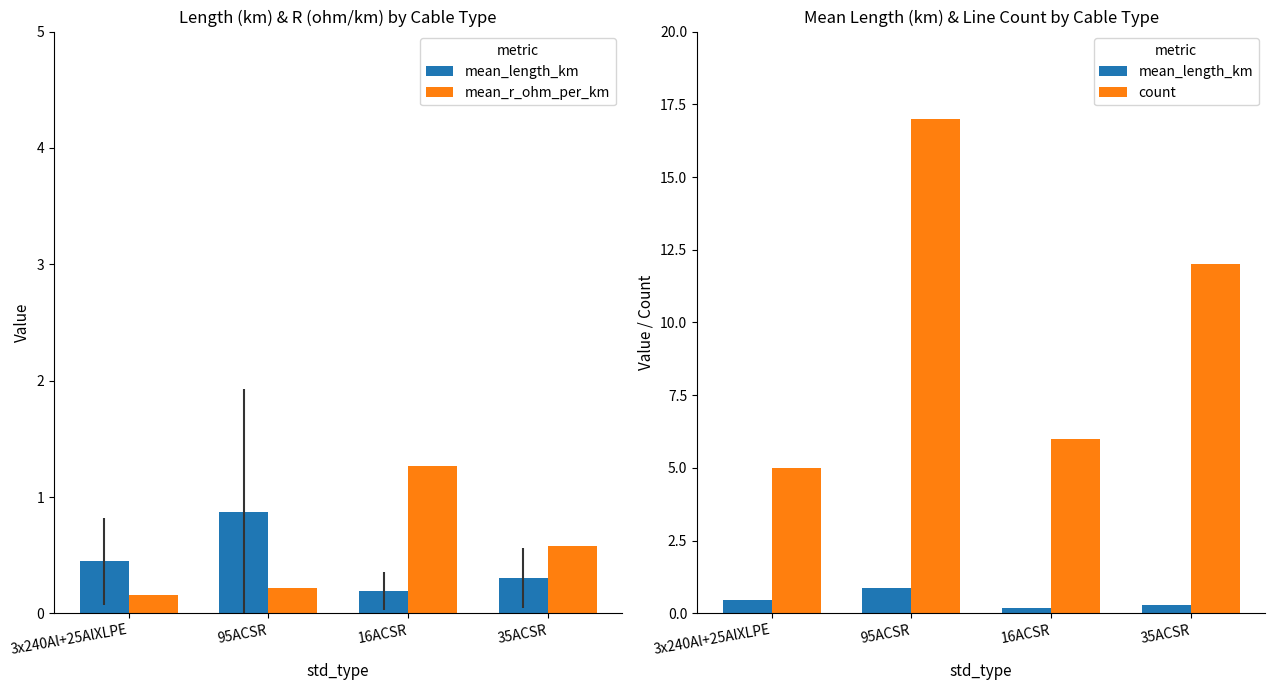

What is the average value of the mean_r_ohm_per_km series?

0.6